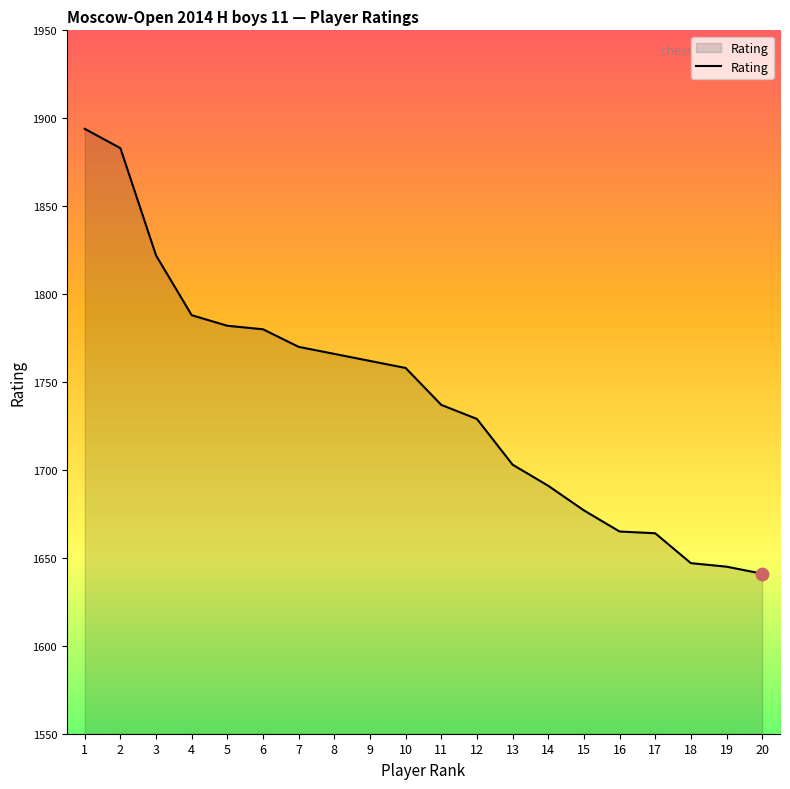

Which has a higher value, 8 or 2?

2